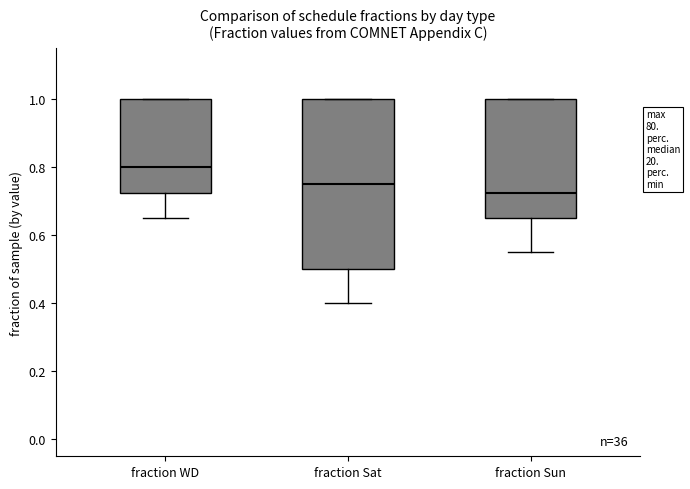

Which box is the tallest, from its lower edge to its upper edge?

fraction Sat